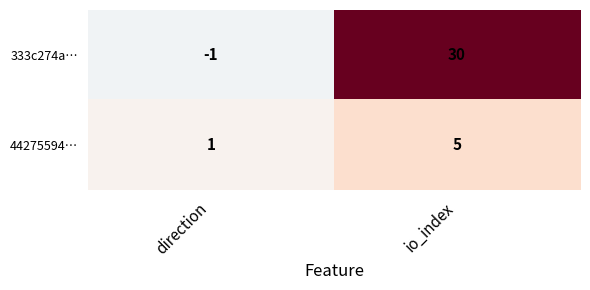

Rank the series by their maximum value, from highest to lowest.

333c274a…, 44275594…